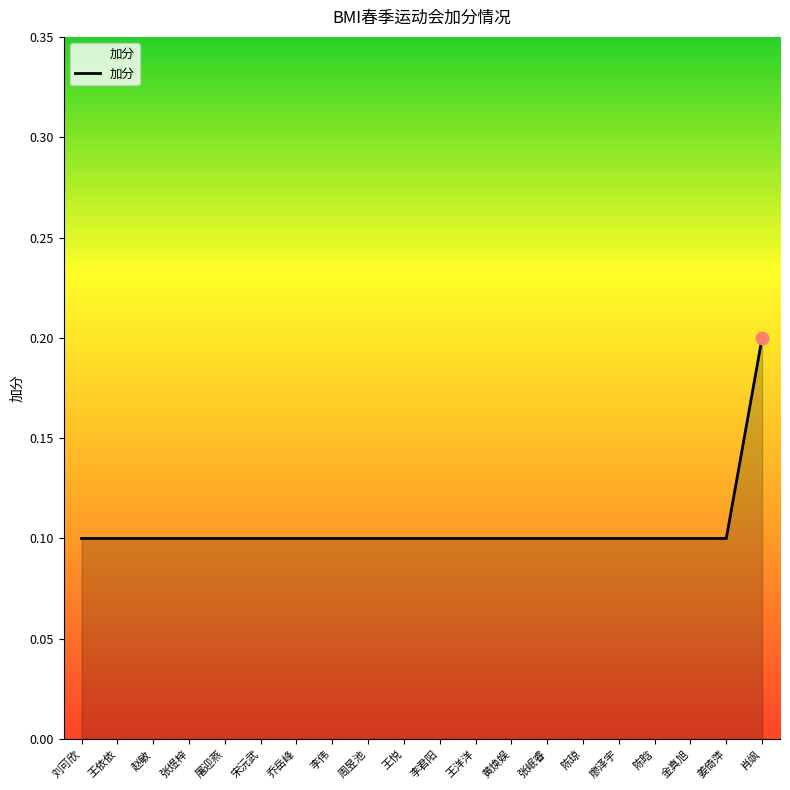

Which label corresponds to the largest value in the chart?

肖飒